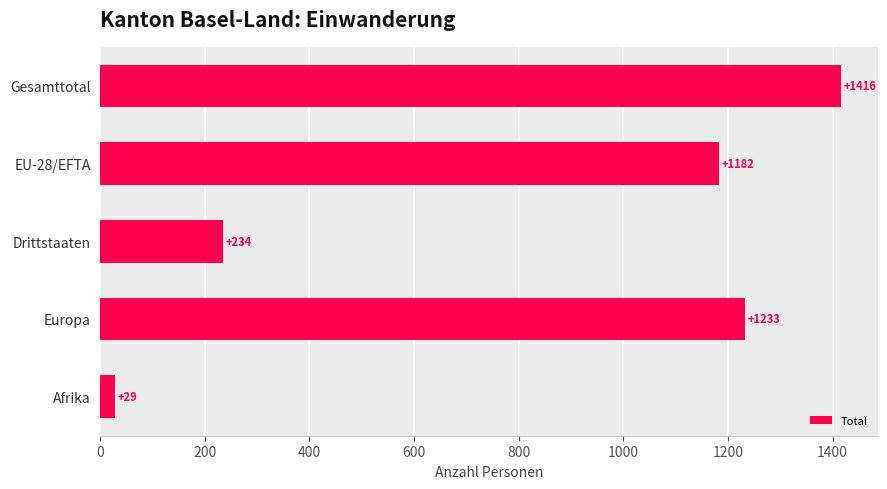

What is the difference between the maximum and minimum values?

1387